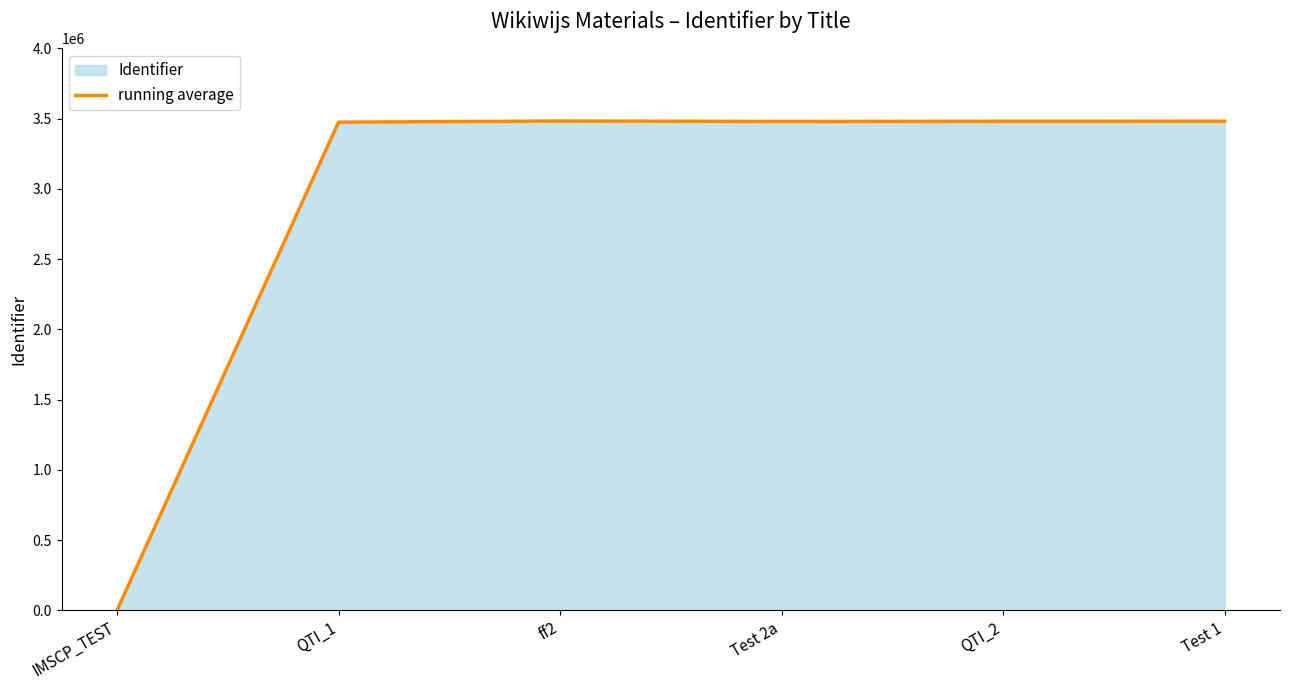

What is the difference between the values at QTI_2 and IMSCP_TEST?

3481742